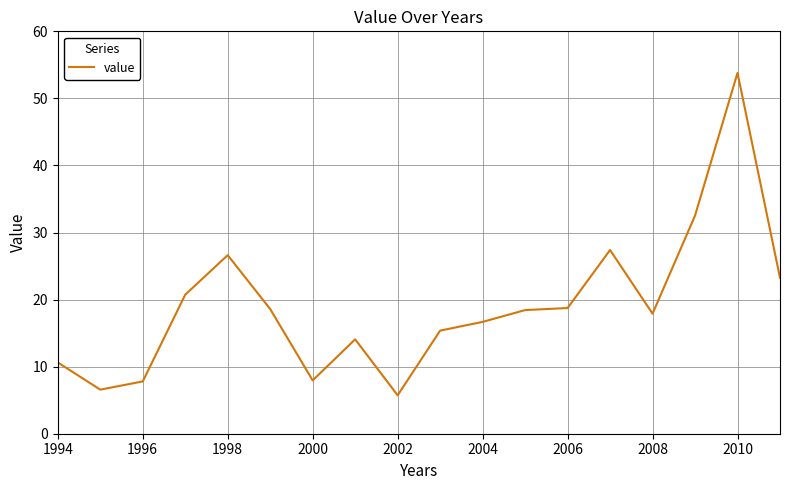

How many lines are shown in the chart?

1